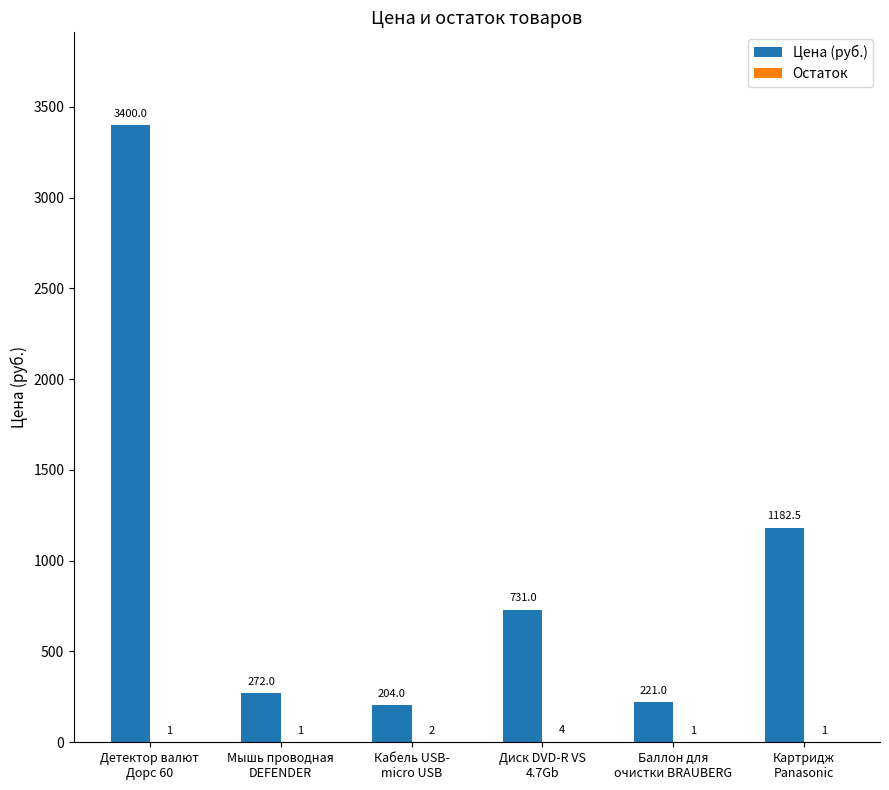

Which series has the largest total across all categories?

Цена (руб.)